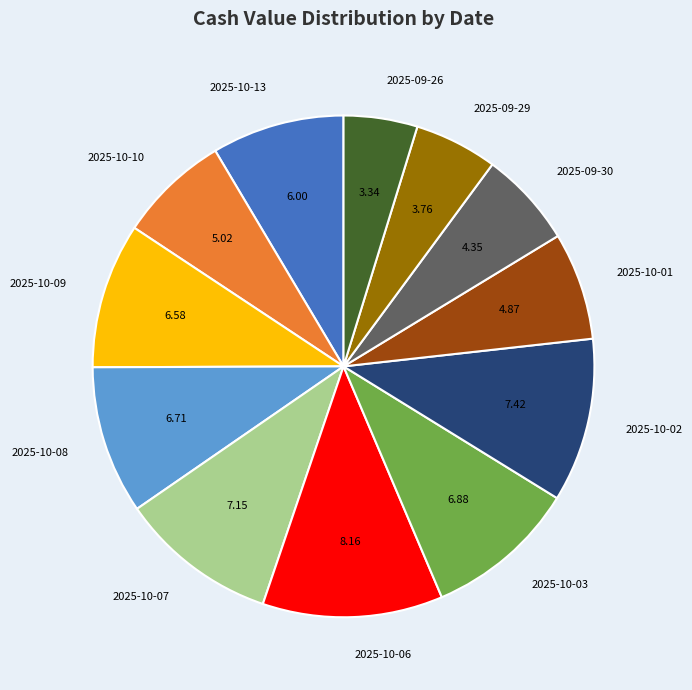

Which has a higher value, 2025-10-13 or 2025-10-09?

2025-10-09